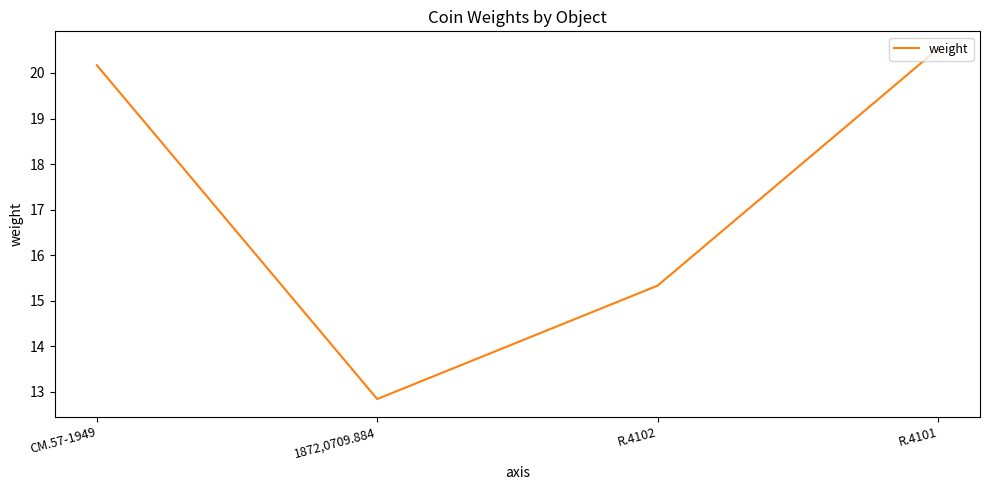

The chart shows a value of 20.2 at CM.57-1949. True or false?

True